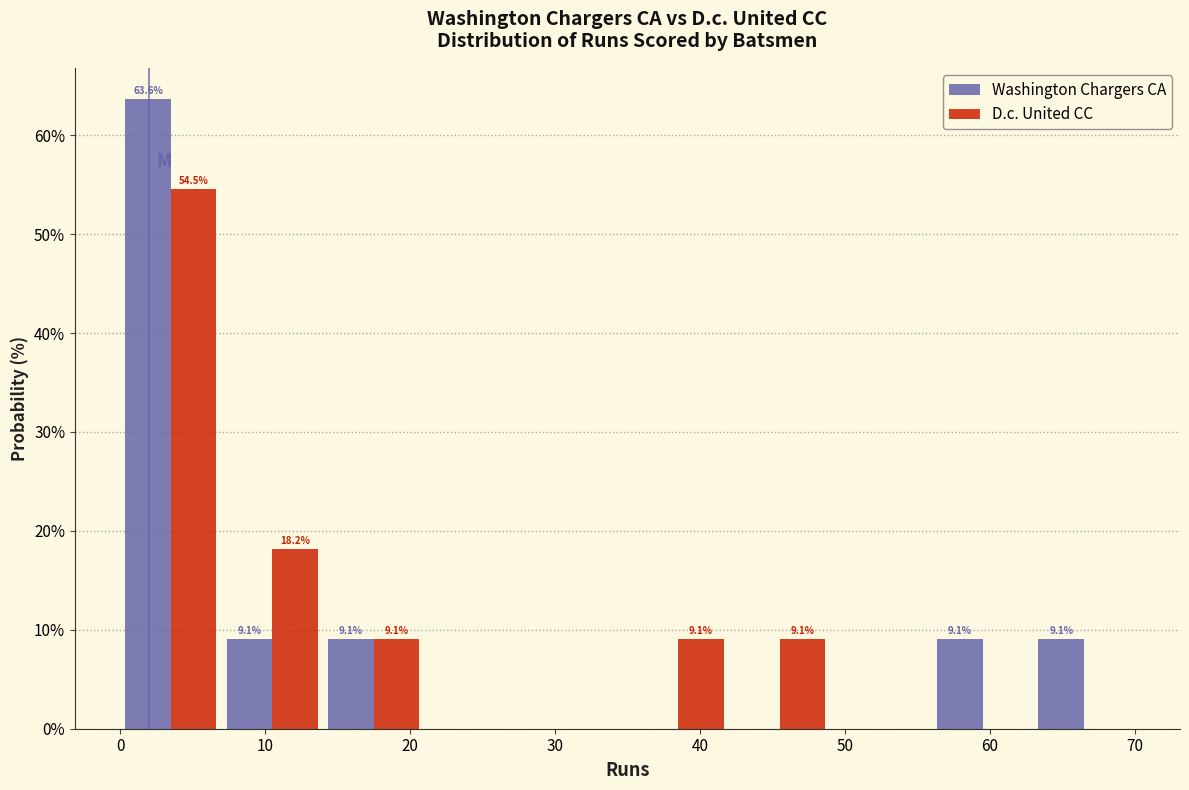

In the D.c. United CC series, which range on the x-axis has the tallest bar?

0 to 7